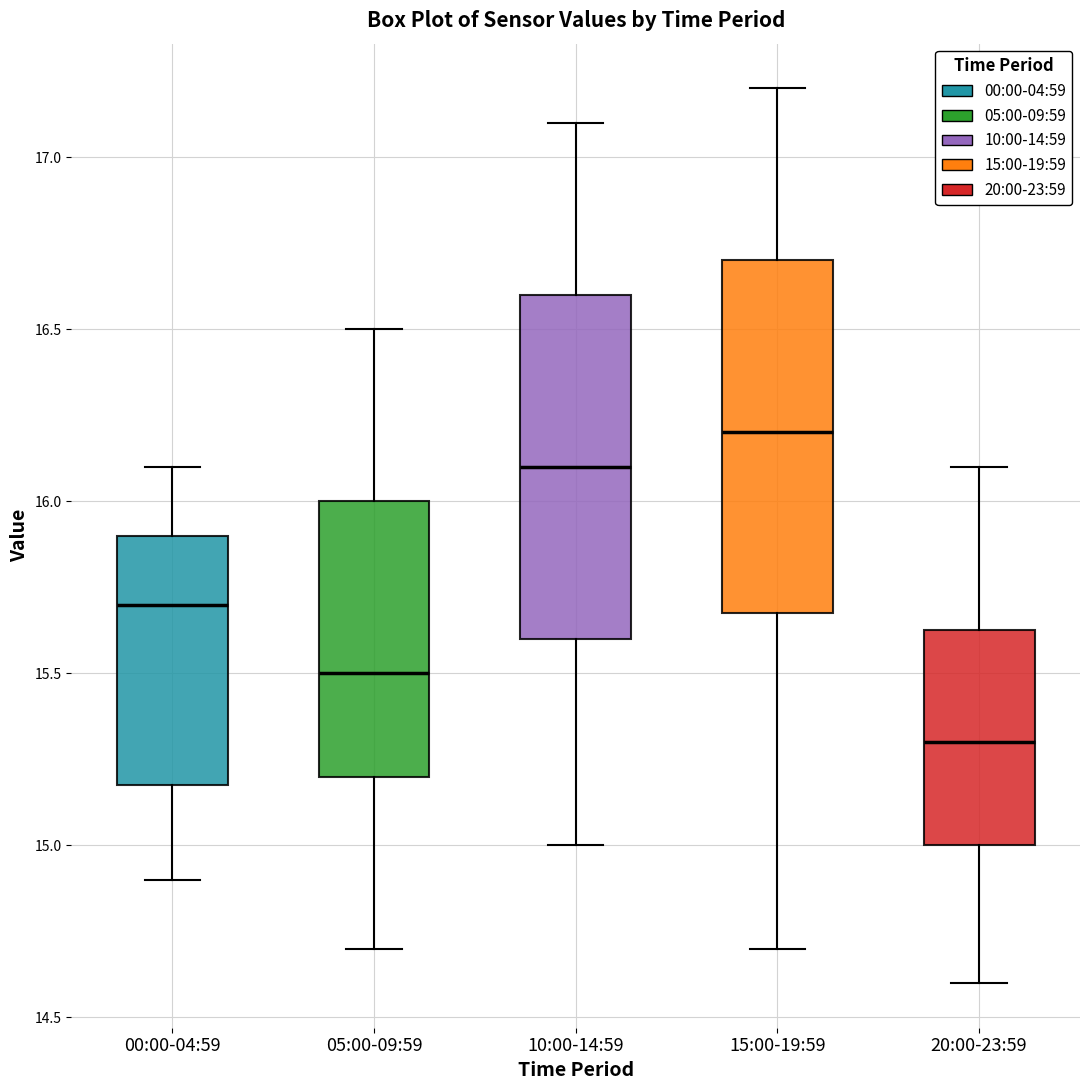

Reading left to right, transcribe this box plot: for each box, give where its median line is, the range the box spans, and where its two whiskers end, as read against the y-axis. The values are not printed on the chart, so give them approximately, as read against the axis.

00:00-04:59: median 15.70, box 15.20 to 15.90, whiskers 14.90 to 16.10
05:00-09:59: median 15.50, box 15.20 to 16.00, whiskers 14.70 to 16.50
10:00-14:59: median 16.10, box 15.60 to 16.60, whiskers 15.00 to 17.10
15:00-19:59: median 16.20, box 15.70 to 16.70, whiskers 14.70 to 17.20
20:00-23:59: median 15.30, box 15.00 to 15.65, whiskers 14.60 to 16.10